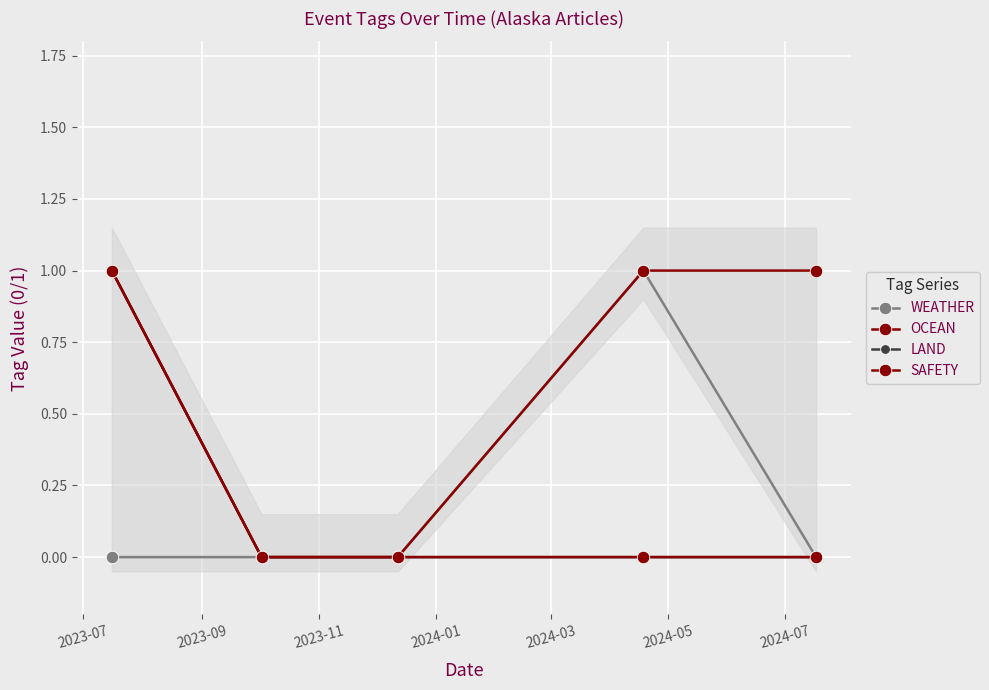

What is the sum of all LAND values?

1